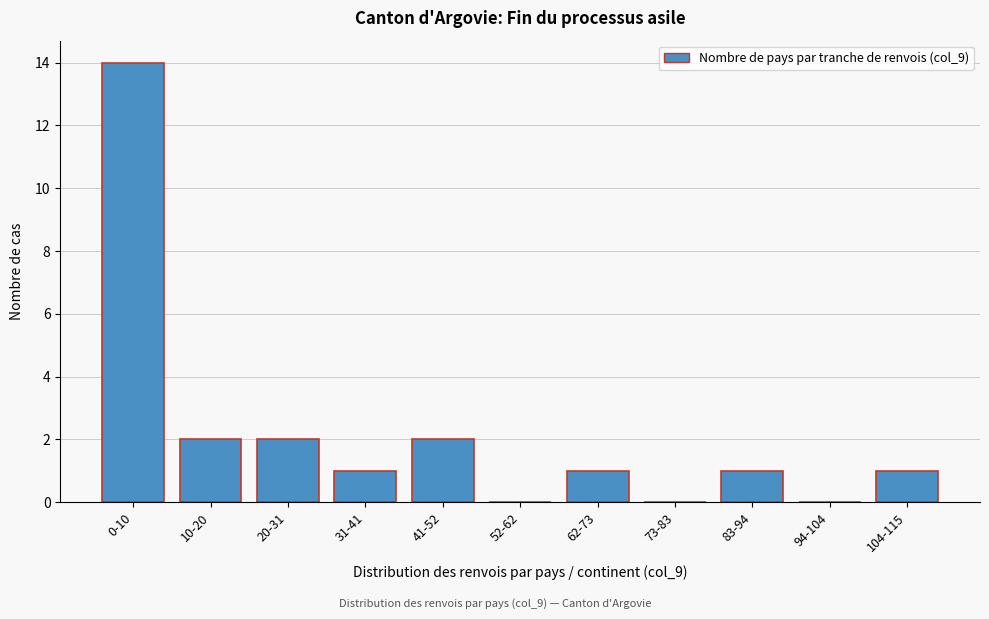

Reading left to right, extract all data points from this chart.

0-10=14	10-20=2	20-31=2	31-41=1	41-52=2	52-62=0	62-73=1	73-83=0	83-94=1	94-104=0	104-115=1